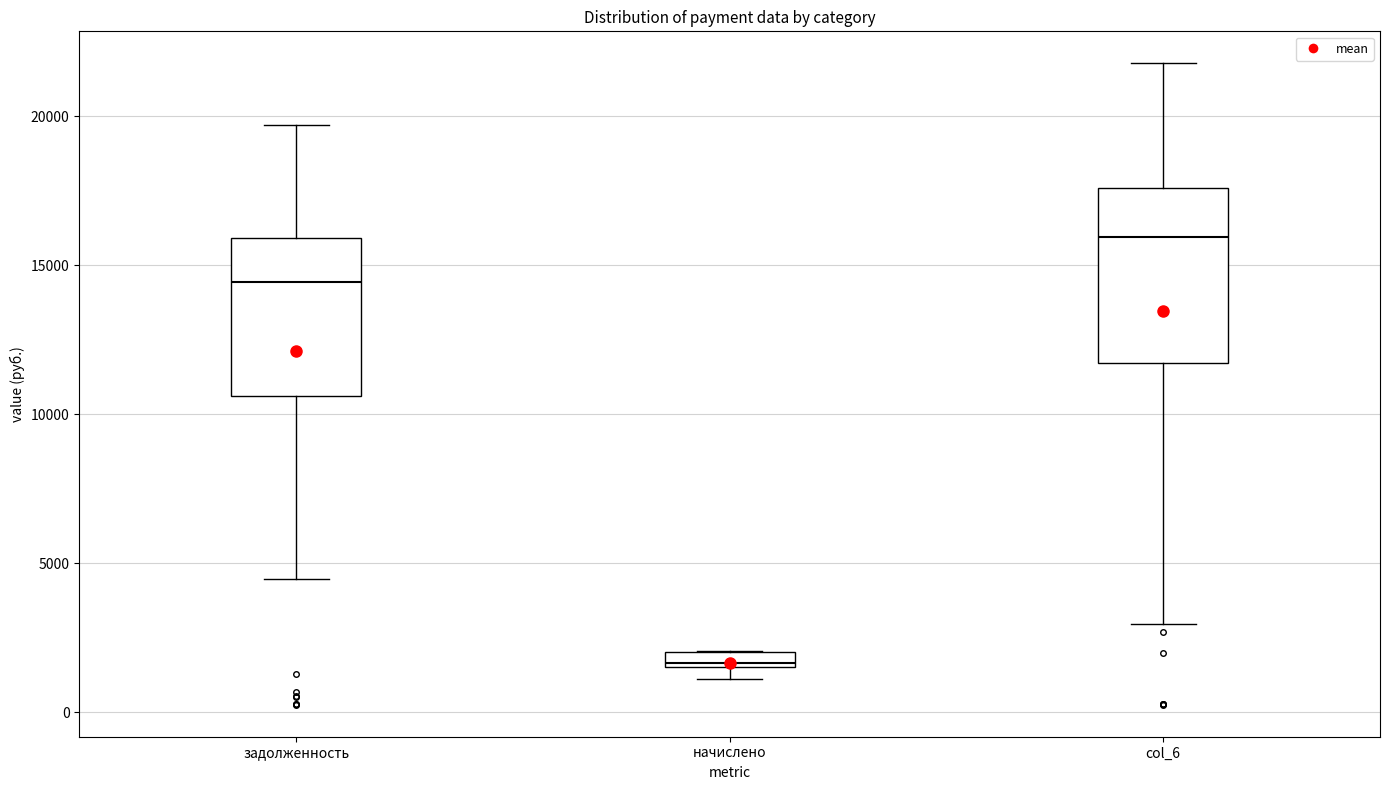

Which box is the tallest, from its lower edge to its upper edge?

col_6